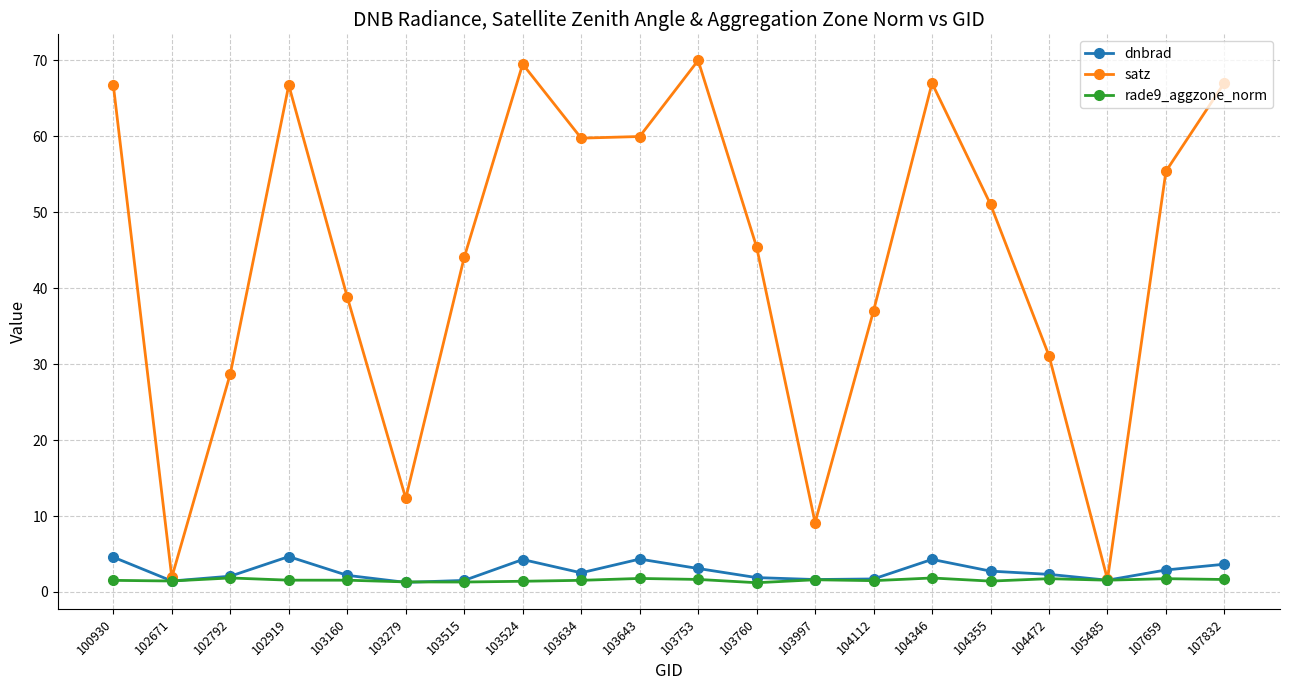

At which label is satz closest to 35?

104112